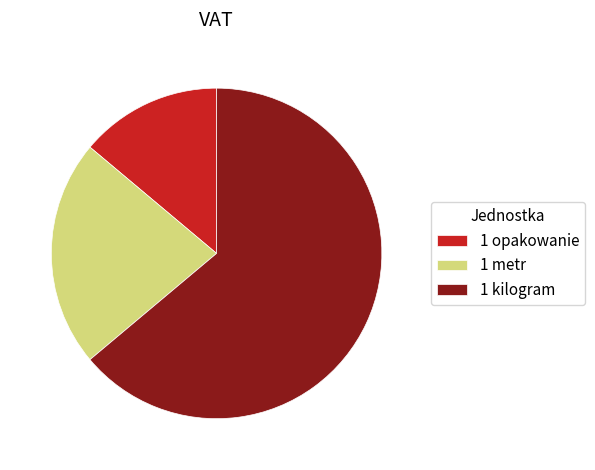

How many slices are in this pie chart?

3